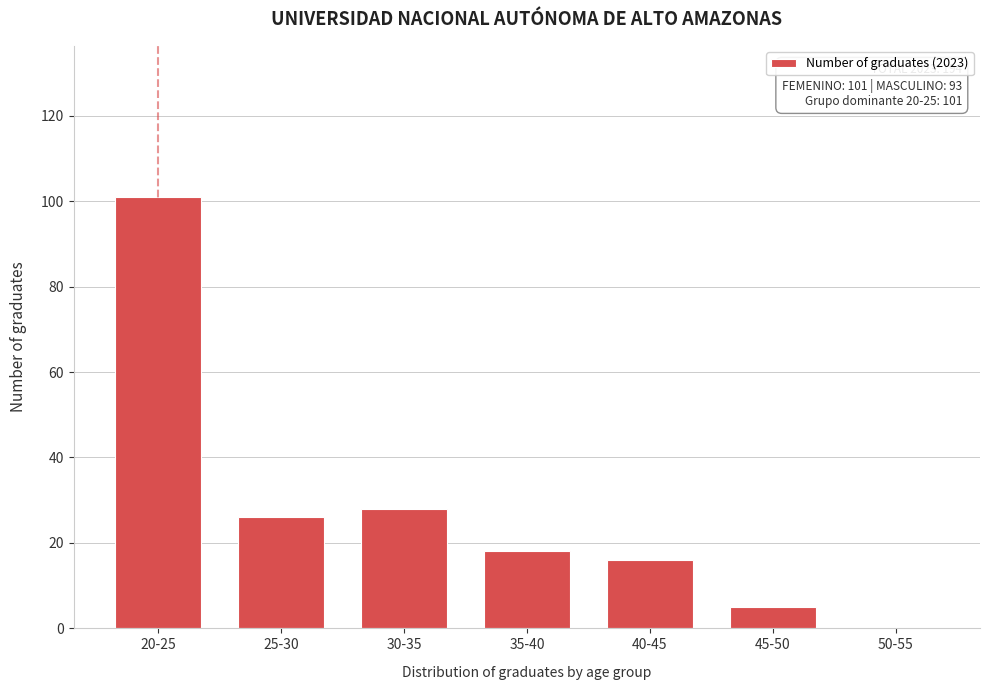

Reading left to right, extract all data points from this chart.

20-25=101	25-30=26	30-35=28	35-40=18	40-45=16	45-50=5	50-55=0